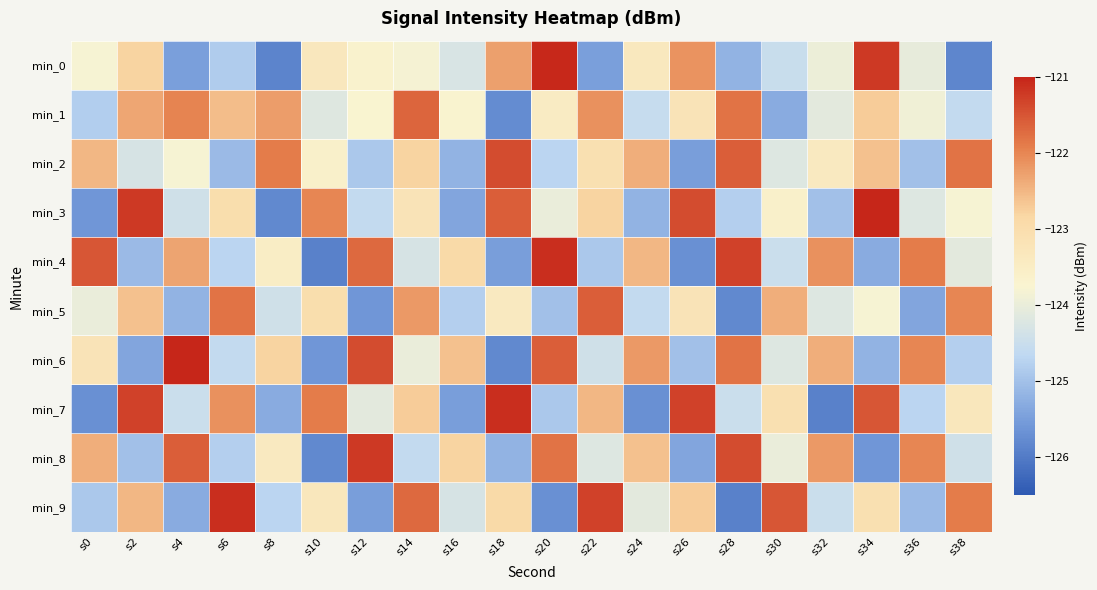

What is the difference between the min_2 values at s8 and s24?

0.5